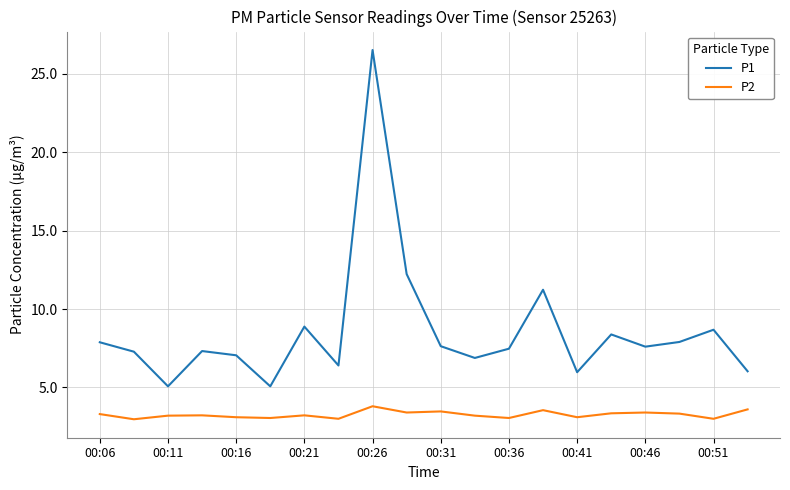

Which series has the widest spread of values?

P1